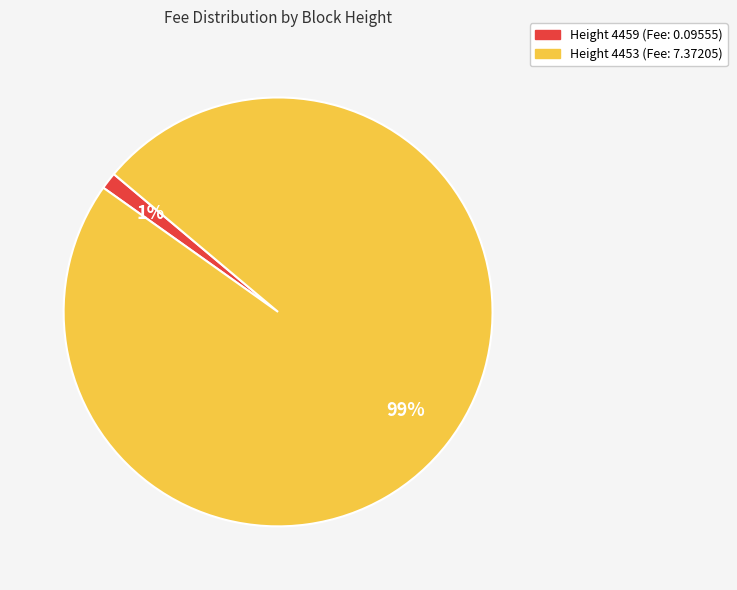

Is there any slice that represents more than half of the pie?

Yes